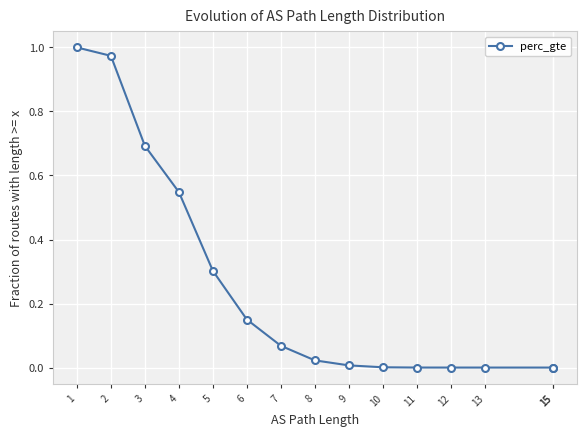

What is the maximum value shown in the chart?

1.0